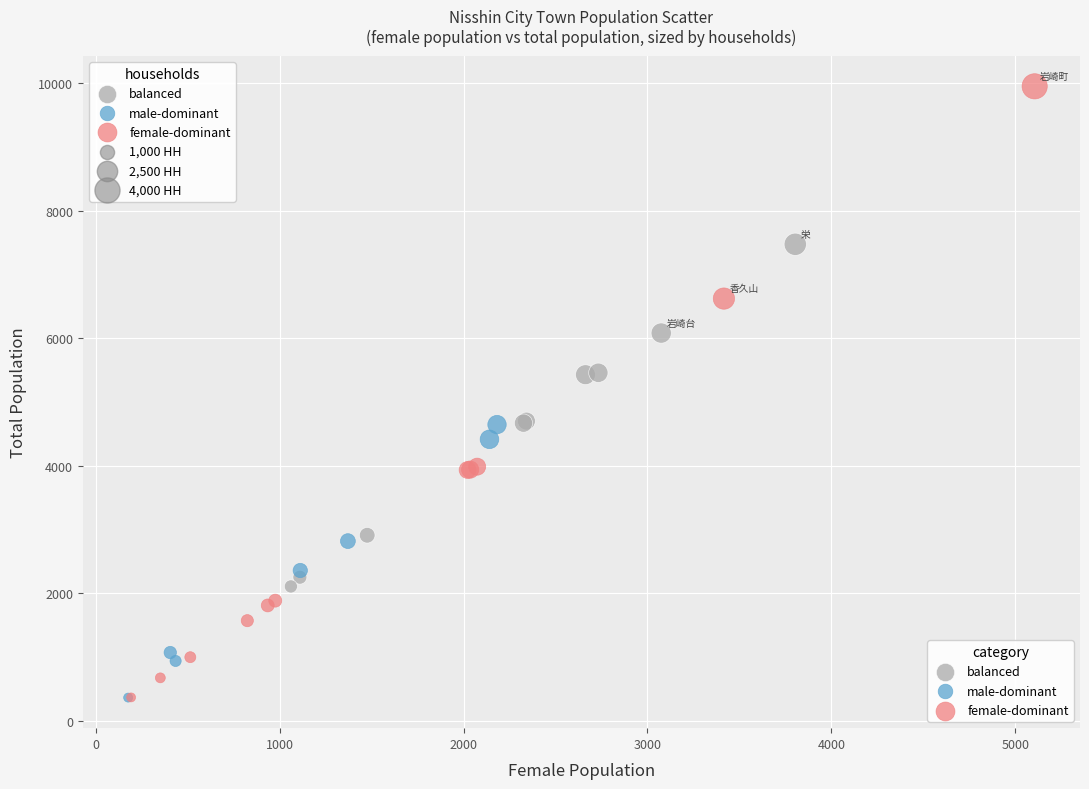

Which series has the largest Y range (max minus min)?

female-dominant